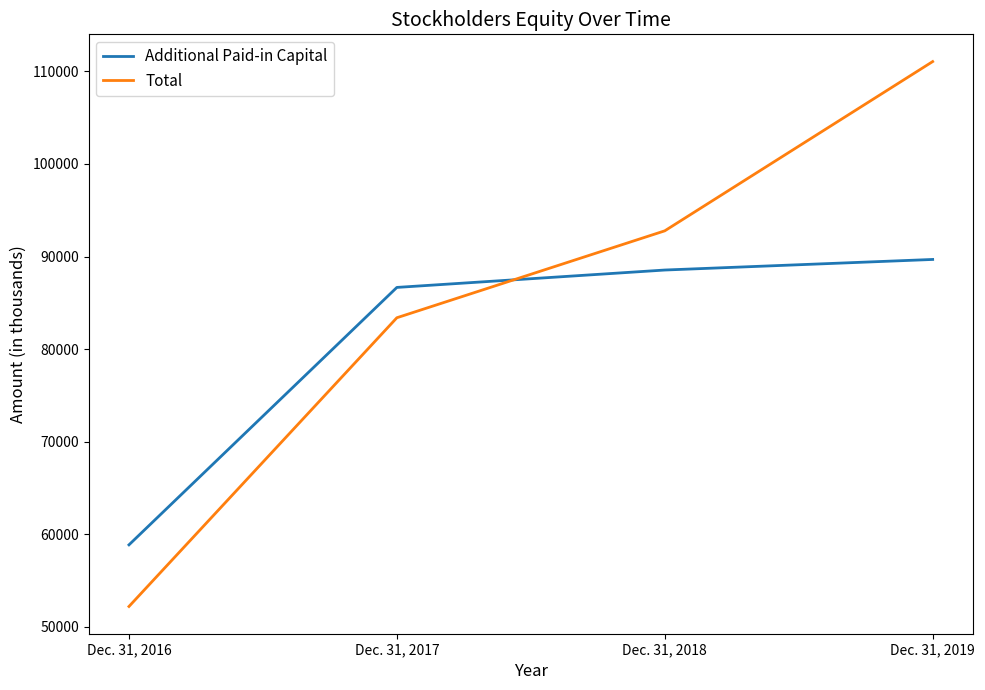

Does the chart have visible grid lines?

No